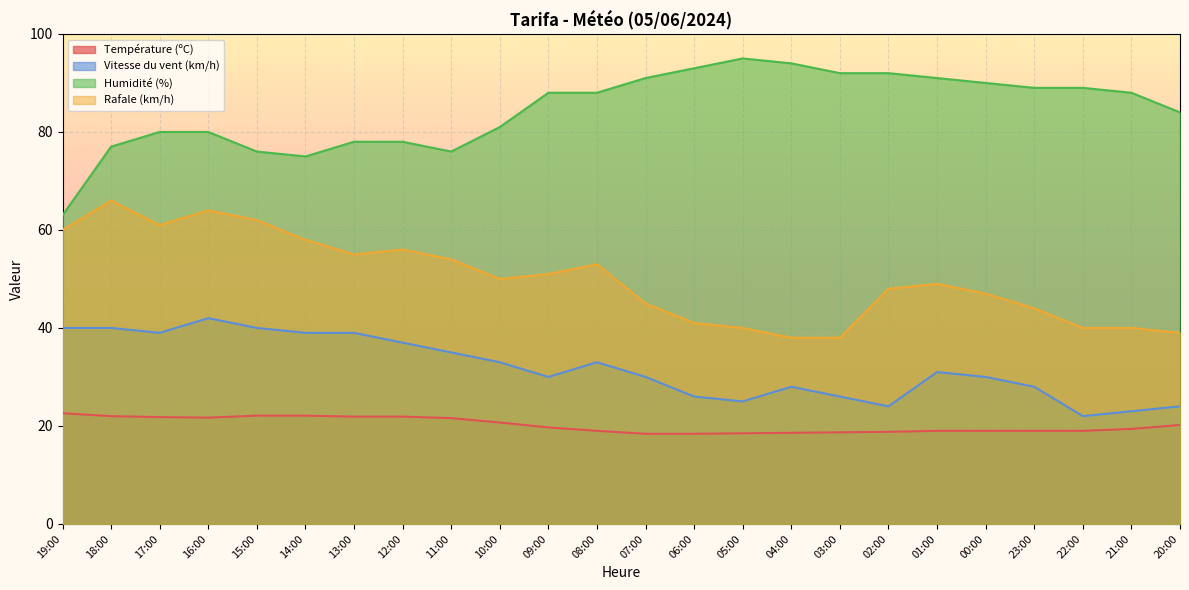

Which label corresponds to the smallest value in the chart?

07:00